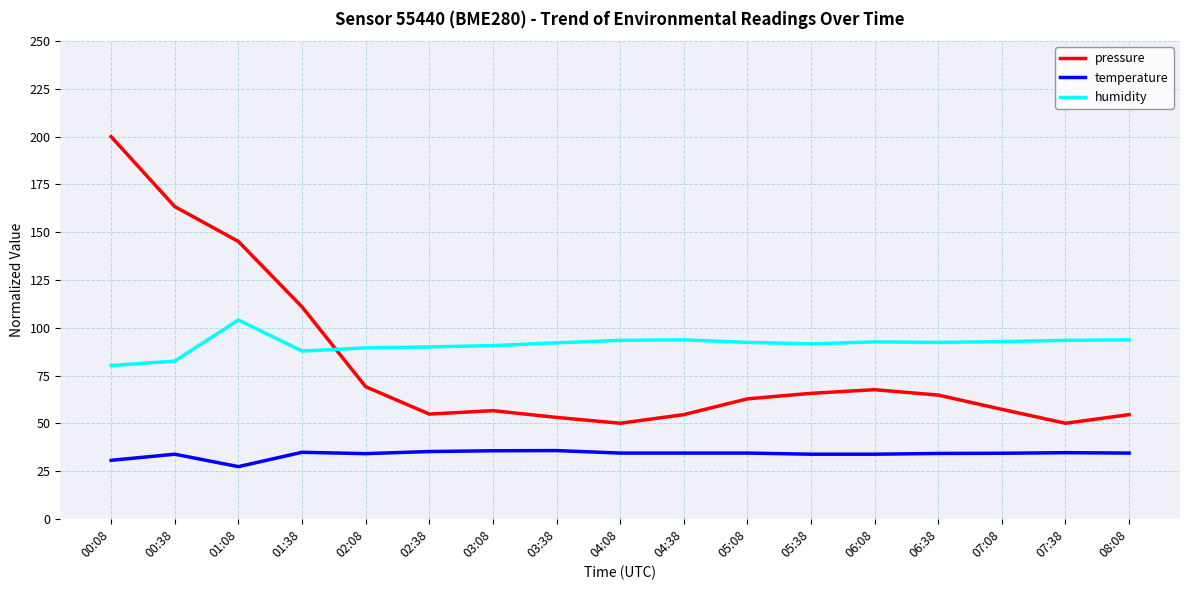

In pressure, how many points are higher than both neighbors (excluding endpoints)?

2